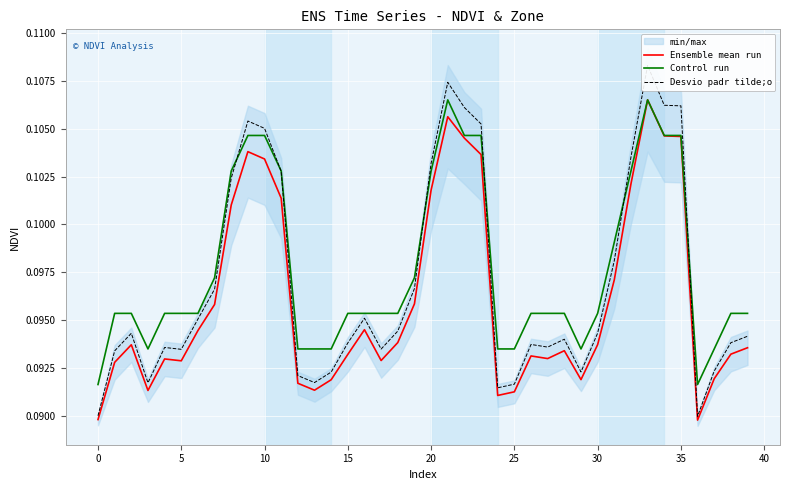

Read the Ensemble mean run value at 31.

0.1